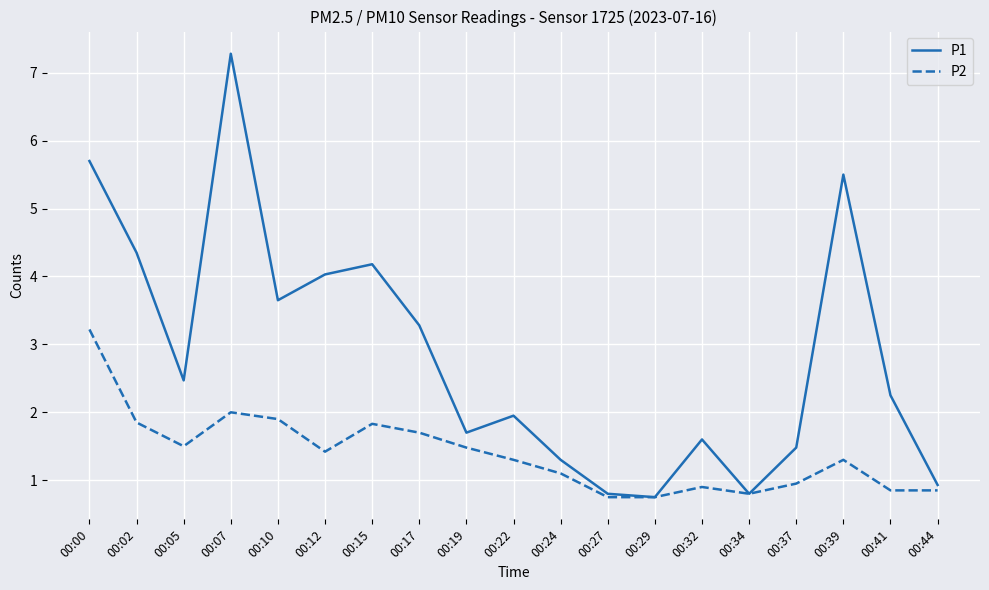

What is the sum of the P1 values at 00:05 and 00:12?

6.5